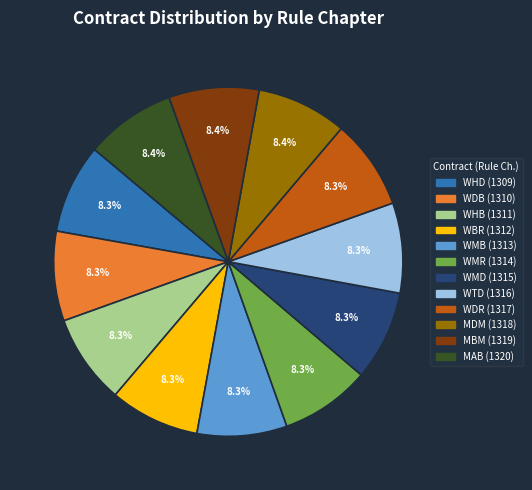

What portion of the pie excludes MAB?

91.6%